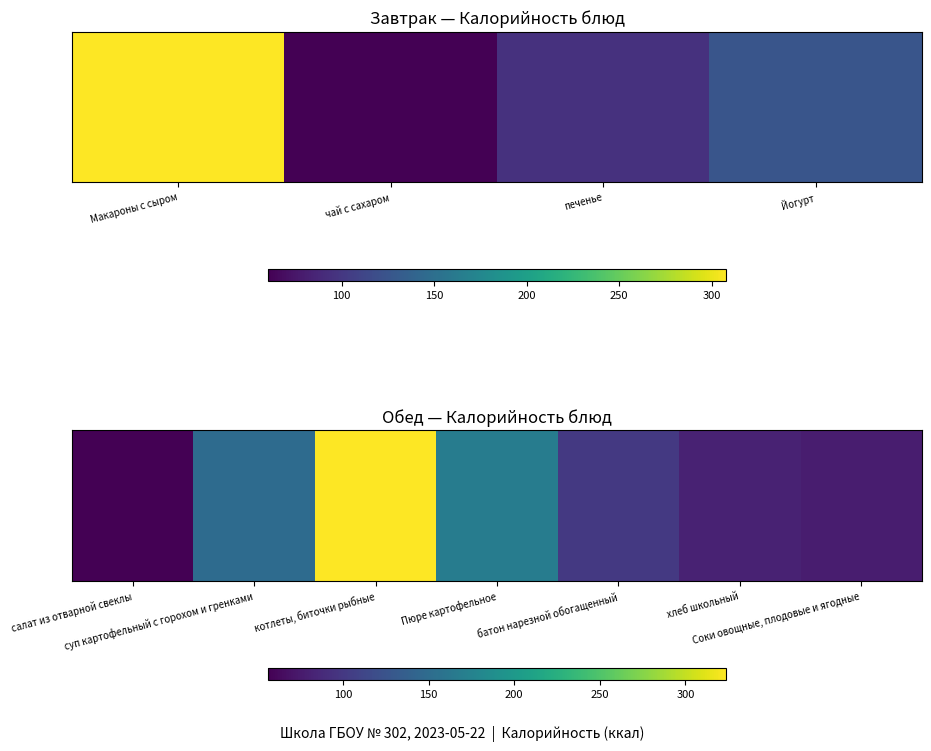

What is the difference between the maximum and minimum values?

268